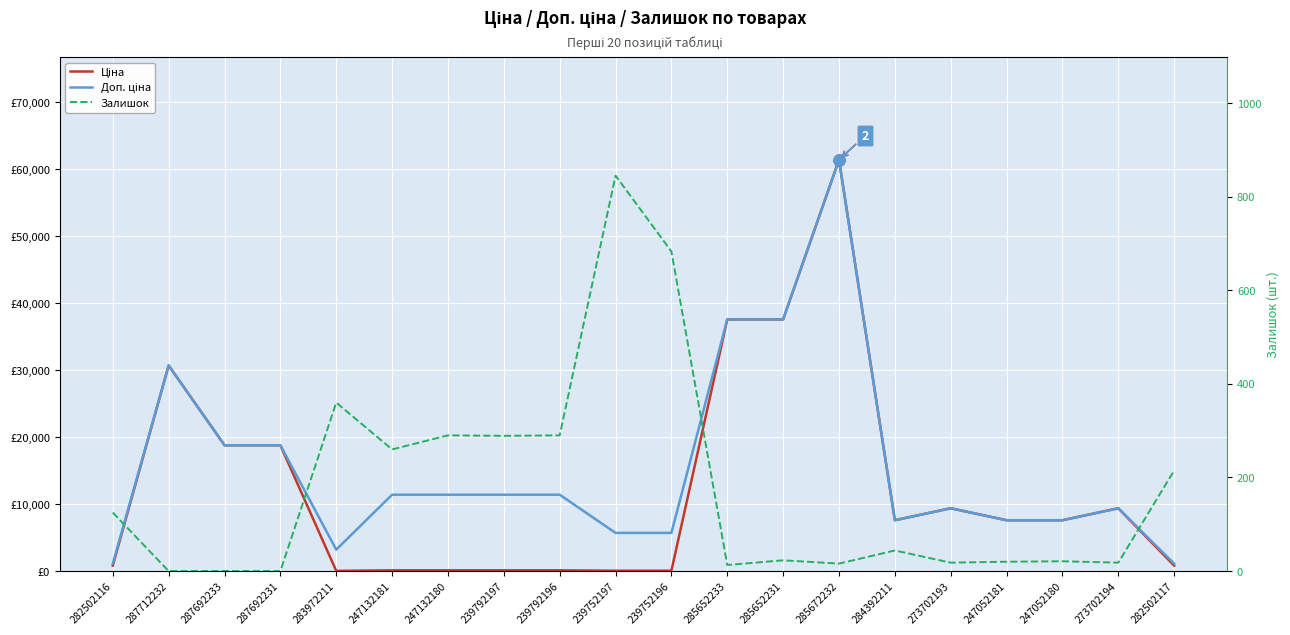

Read the Ціна value at 284392211.

7596.5